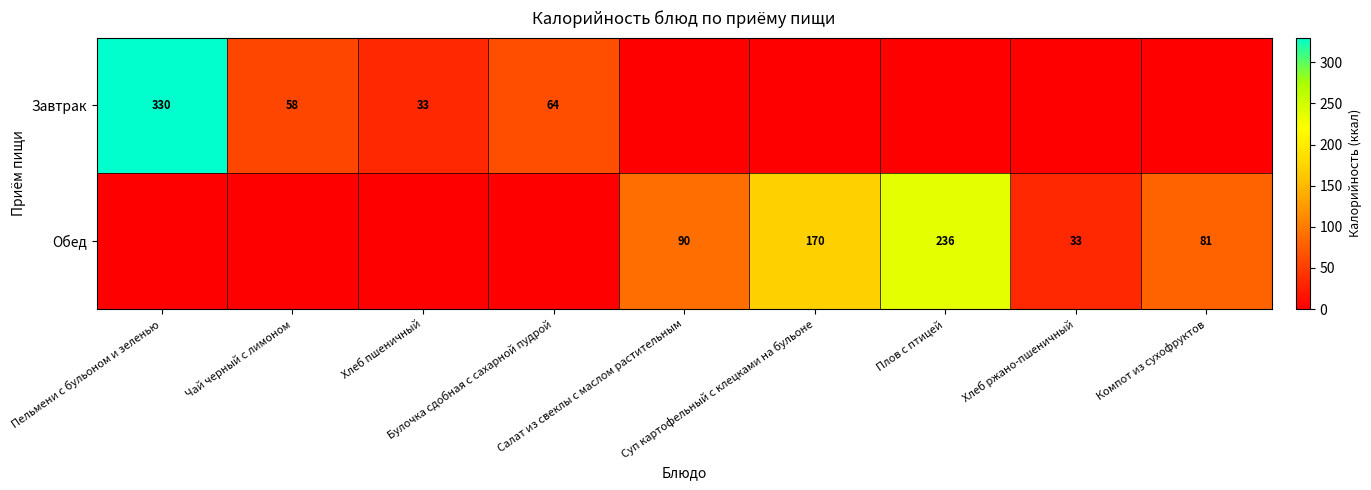

Where is Обед nearest to the value 118?

Салат из свеклы с маслом растительным